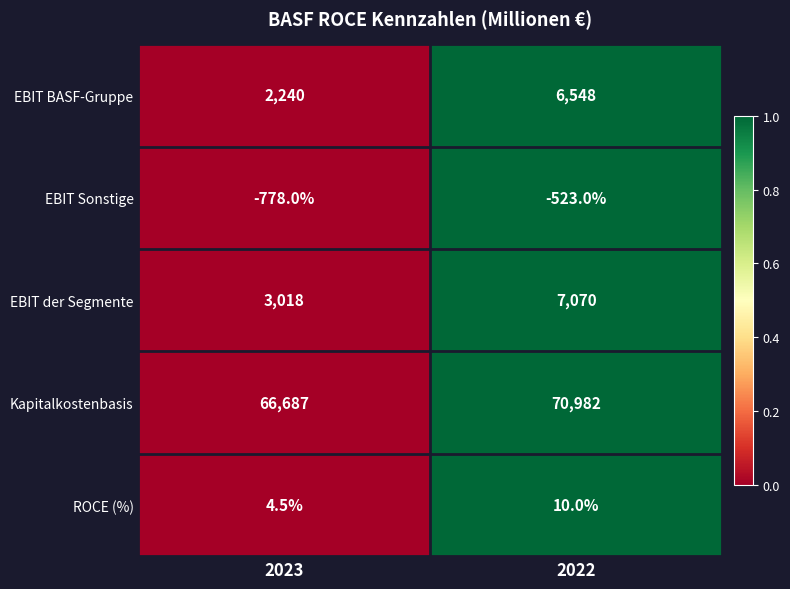

List the series in order of their peak value, highest first.

Kapitalkostenbasis, EBIT der Segmente, EBIT BASF-Gruppe, ROCE (%), EBIT Sonstige